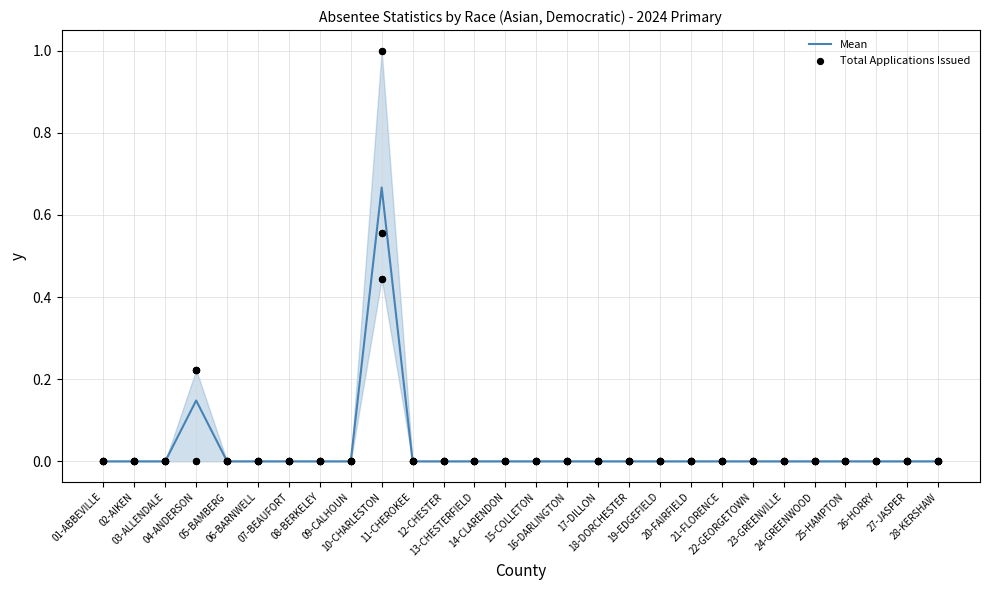

What are all the series names shown in the legend?

Mean, Total Applications Issued